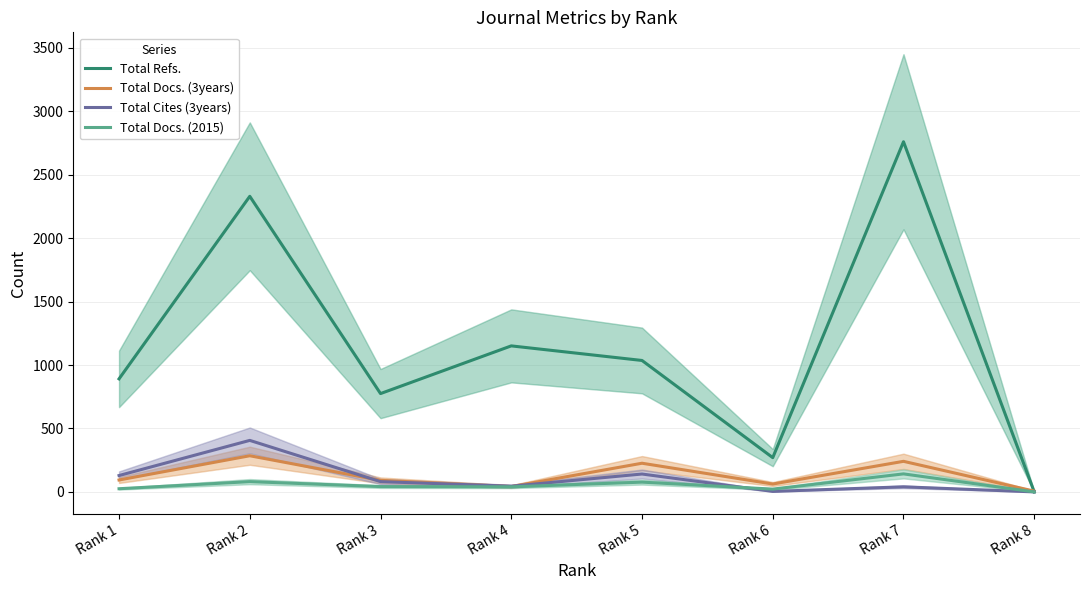

Rank the categories by Total Docs. (2015) value from lowest to highest.

Rank 8, Rank 6, Rank 1, Rank 4, Rank 3, Rank 5, Rank 2, Rank 7